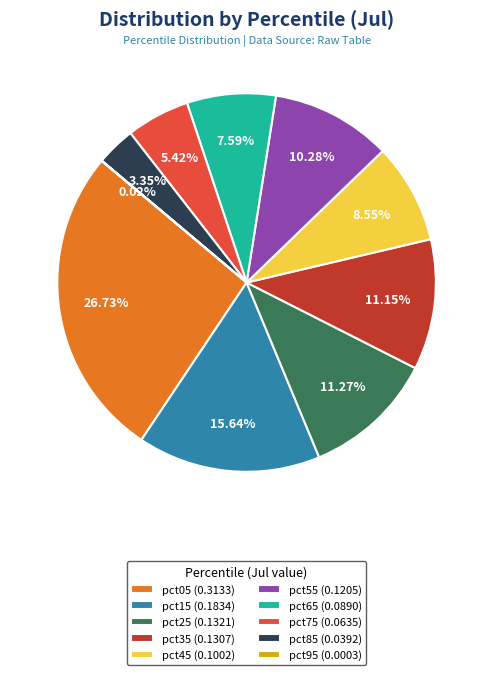

To the nearest percent, what percentage of the pie is pct25?

11%